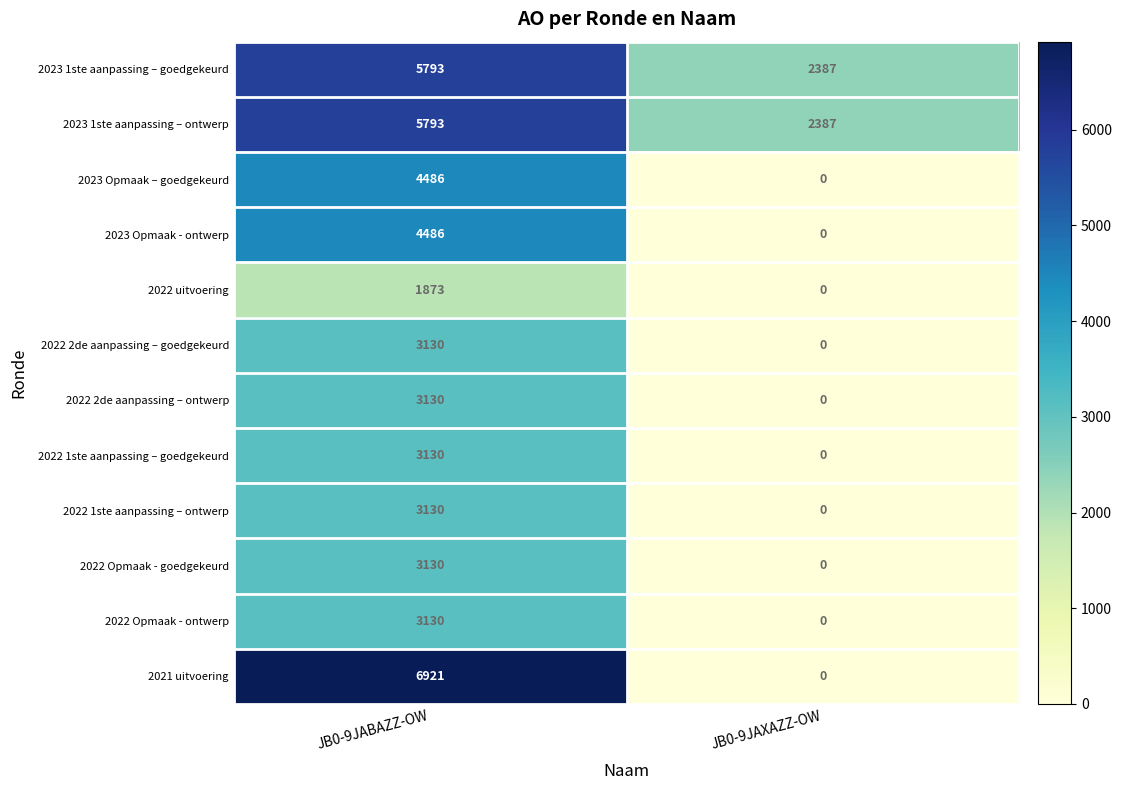

At how many categories does at least one series exceed 5853?

1